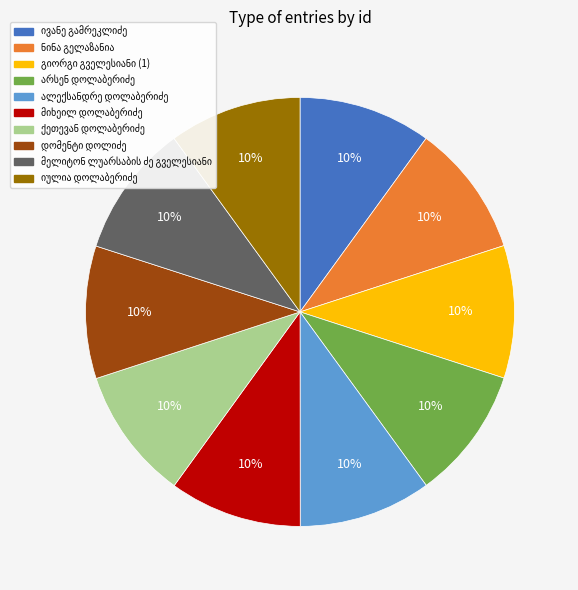

Count the number of slices in the pie.

10